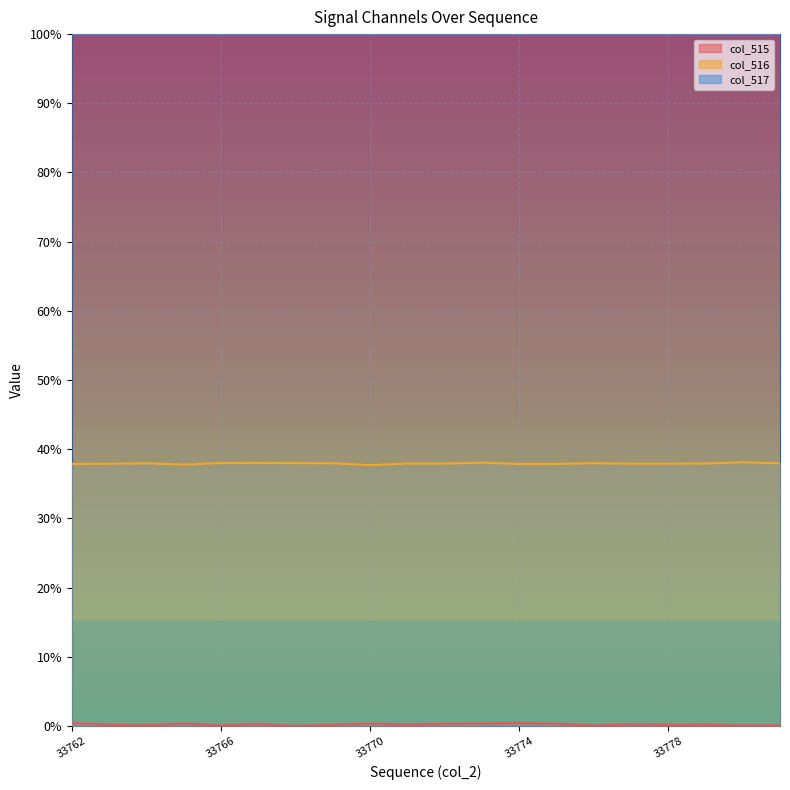

Reading left to right, list all the values displayed in this chart.

col_515: 0.4	0.2	0.1	0.3	0.1	0.3	0.0	0.2	0.3	0.2	0.3	0.3	0.4	0.3	0.1	0.2	0.2	0.2	0.1	0.1
col_516: 37.9	37.9	38.0	37.8	38.0	38.0	38.0	38.0	37.7	37.9	37.9	38.0	37.9	37.9	38.0	37.9	37.9	37.9	38.1	38.0